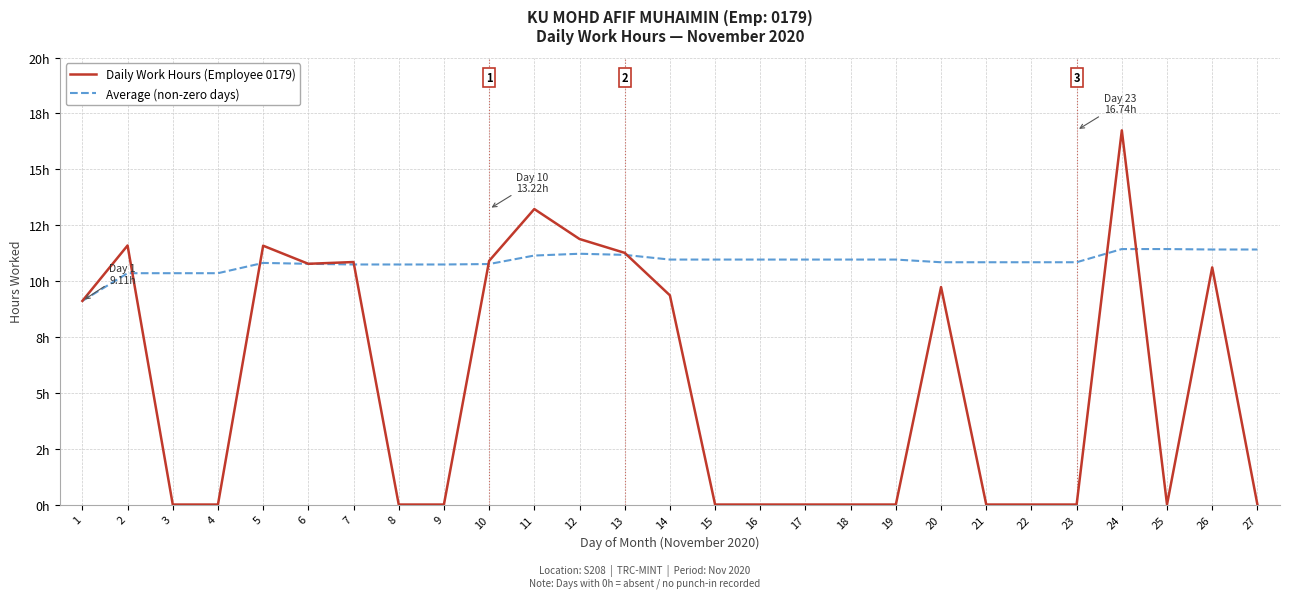

Which series has the largest range (max minus min)?

Daily Work Hours (Employee 0179)